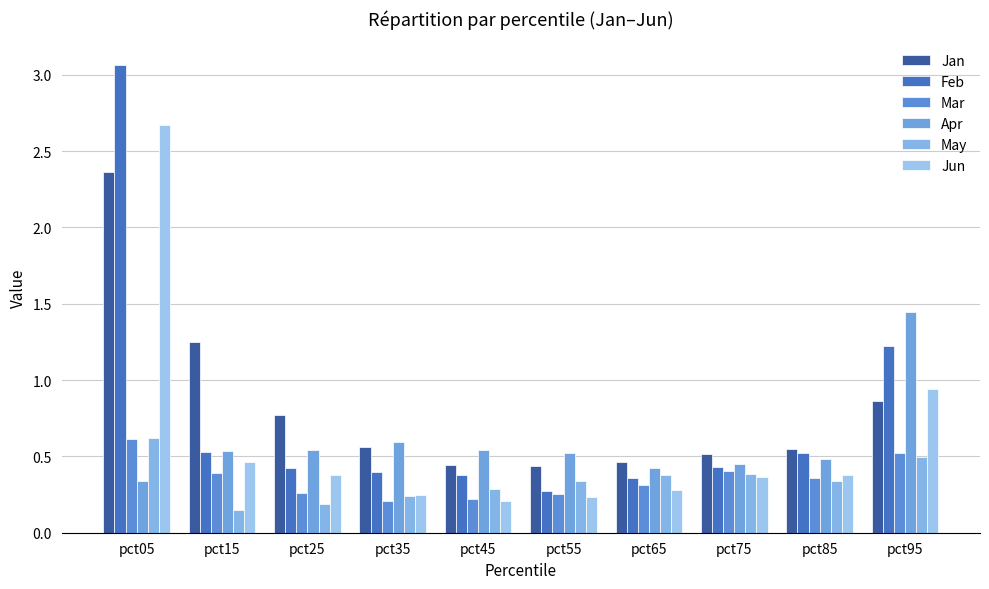

What is the difference between the Jan values at pct15 and pct85?

0.7